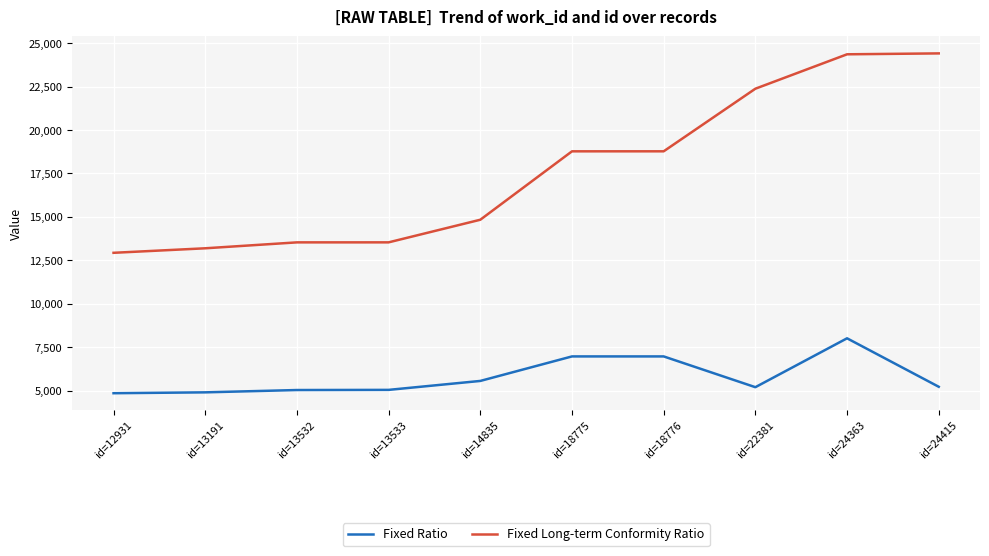

Is the value of Fixed Long-term Conformity Ratio at id=13532 greater than the value of Fixed Ratio at id=12931?

Yes